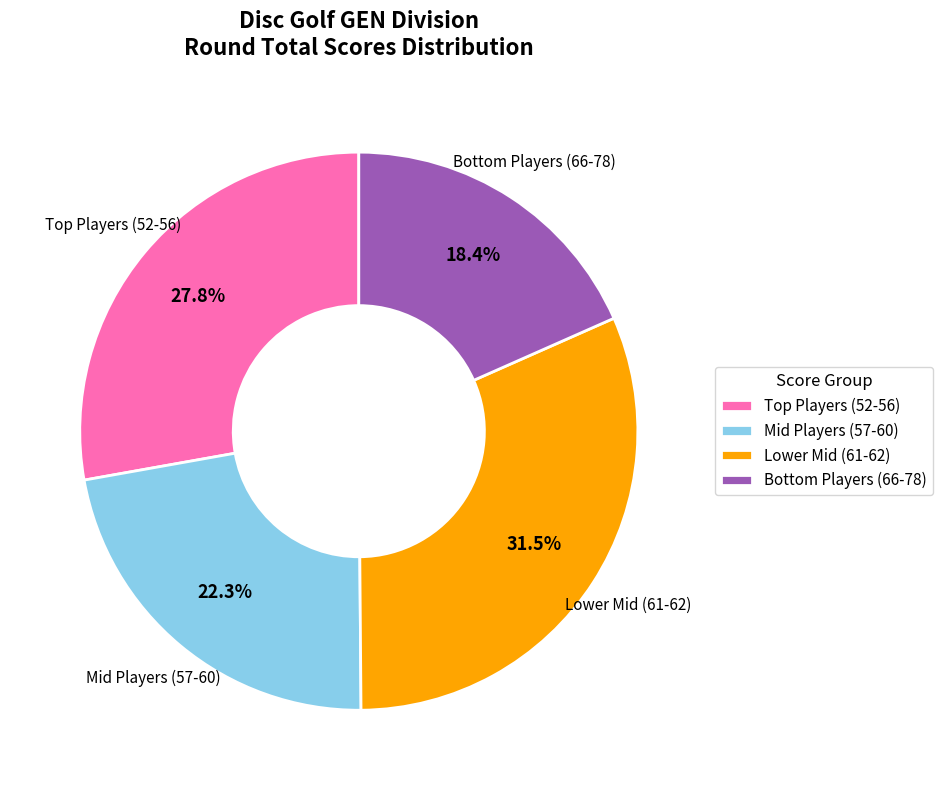

To the nearest percent, what is the average slice percentage?

25%